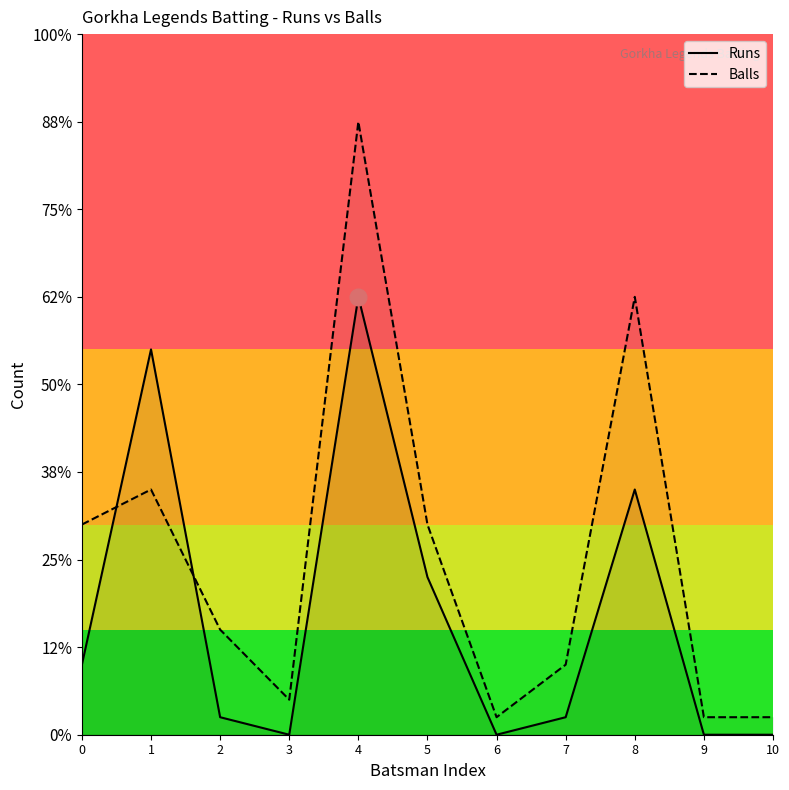

Is this an area chart (filled region under the line)?

No